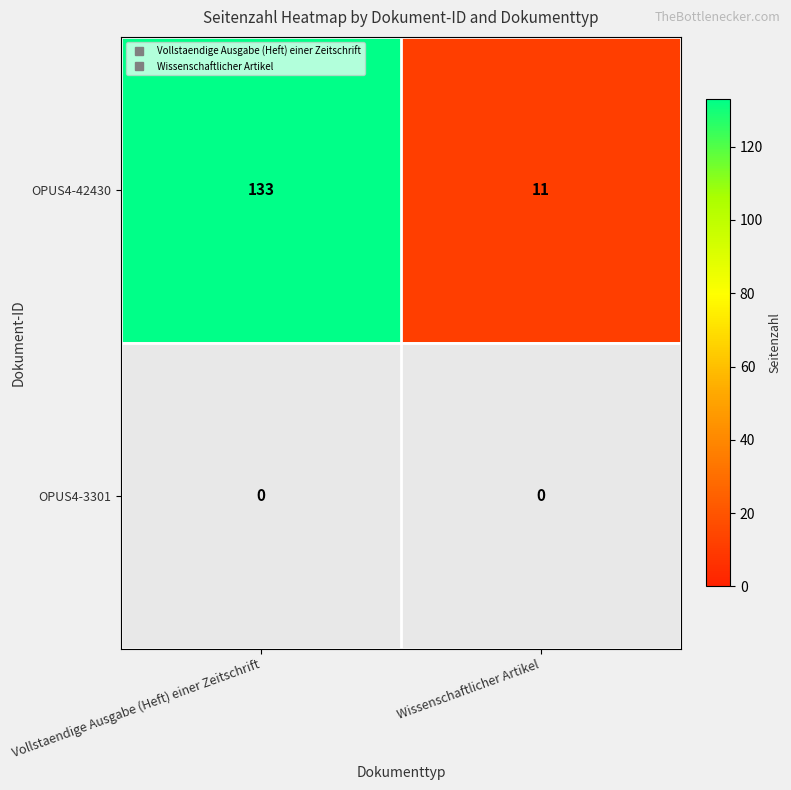

Rank the categories by OPUS4-3301 value from highest to lowest.

Vollstaendige Ausgabe (Heft) einer Zeitschrift, Wissenschaftlicher Artikel